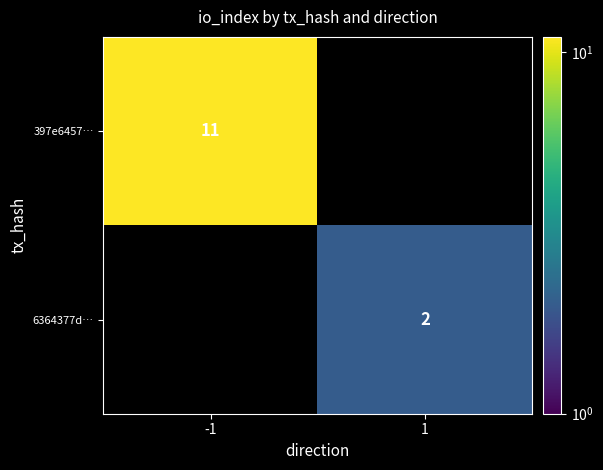

The 397e6457… series shows 17 at -1. True or false?

False